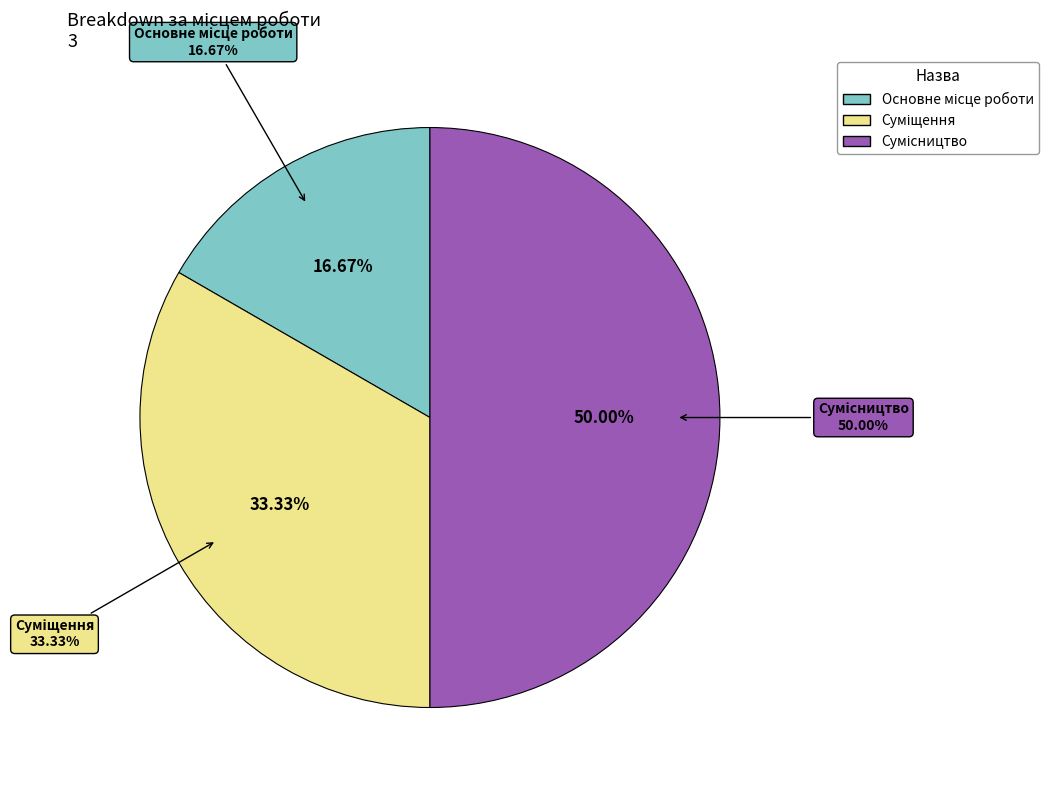

To the nearest percent, what portion does Основне місце роботи represent?

17%